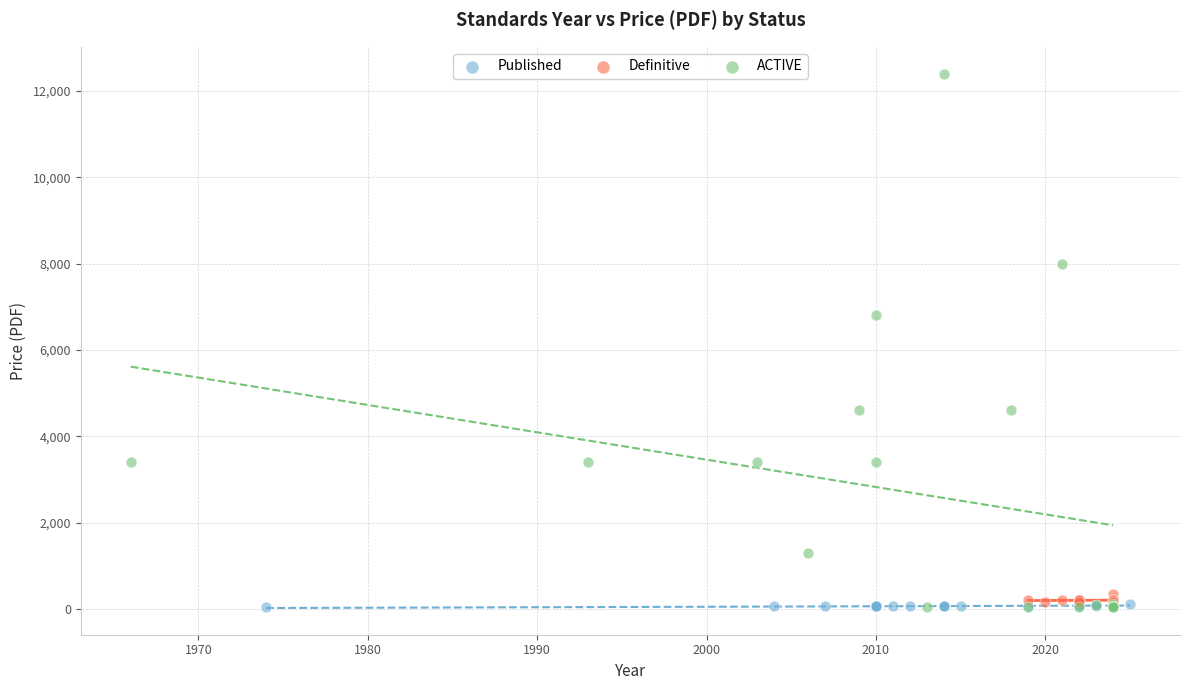

Which series has the widest spread of Y values?

ACTIVE